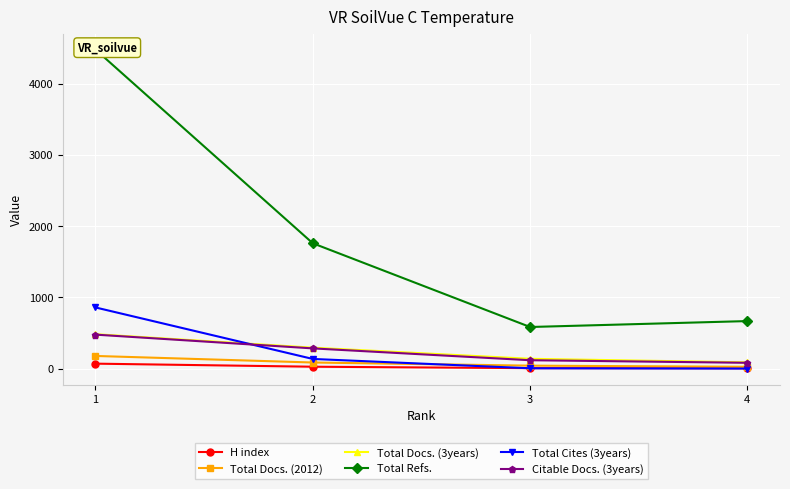

At 4, list the series in order from largest to smallest.

Total Refs., Total Docs. (3years), Citable Docs. (3years), Total Docs. (2012), H index, Total Cites (3years)